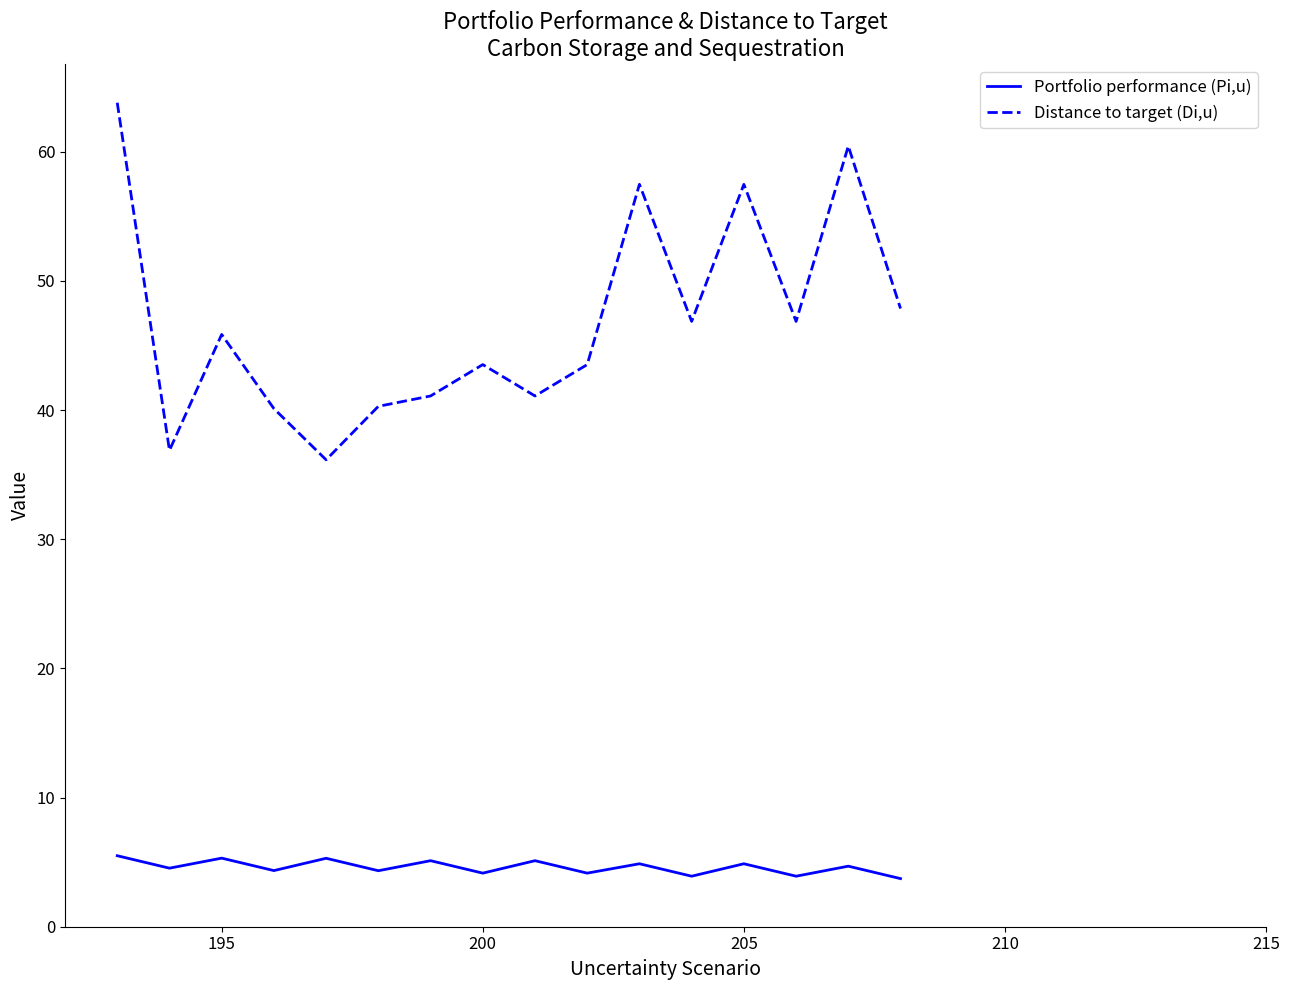

What are all the series names shown in the legend?

Portfolio performance (Pi,u), Distance to target (Di,u)